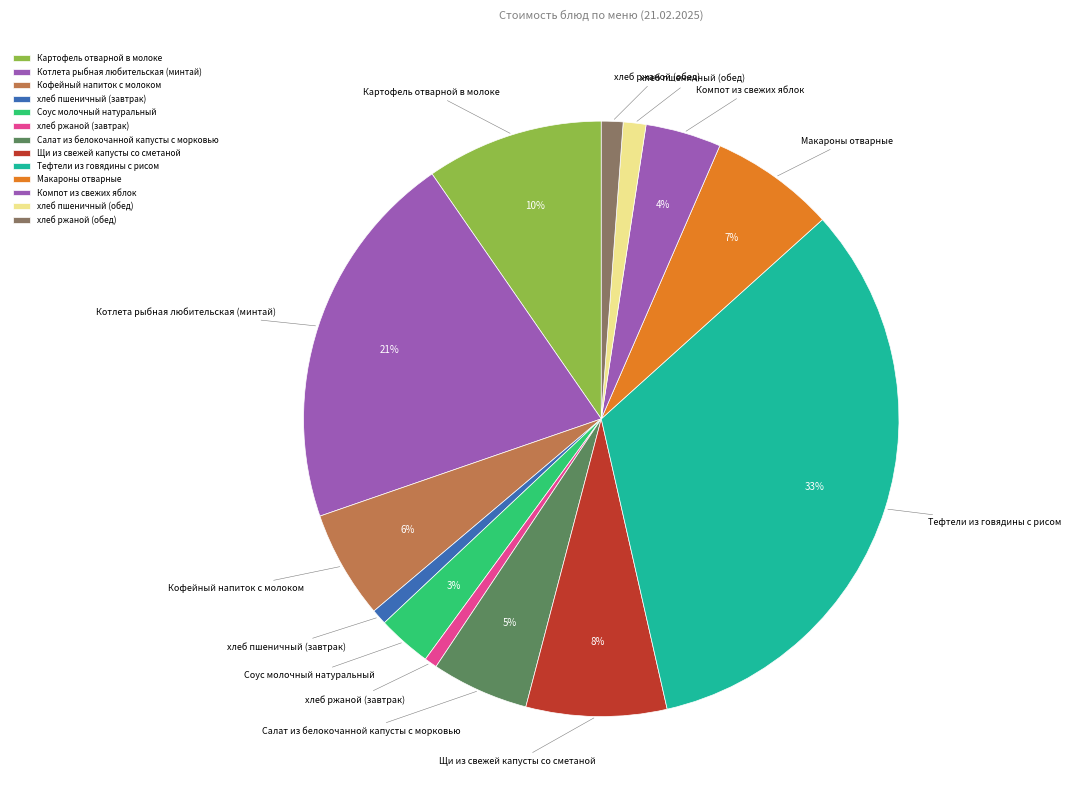

To the nearest percent, what percentage of the pie is хлеб пшеничный (завтрак)?

1%